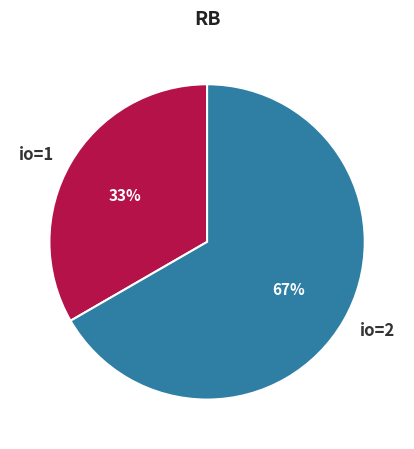

What is the ratio of the value at io=2 to the value at io=1?

2.0